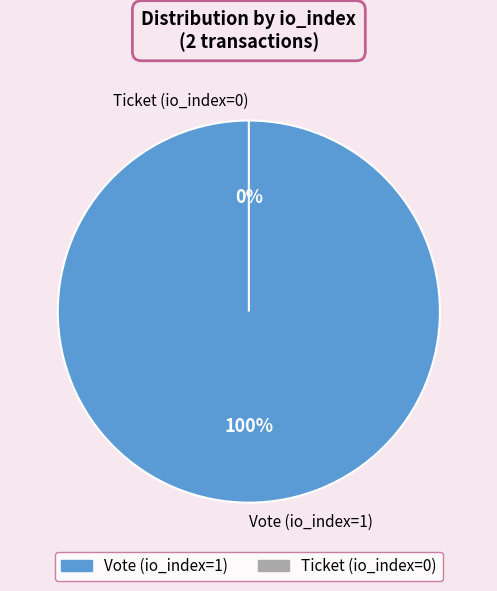

What is the smallest slice in the pie chart?

Ticket (io_index=0)